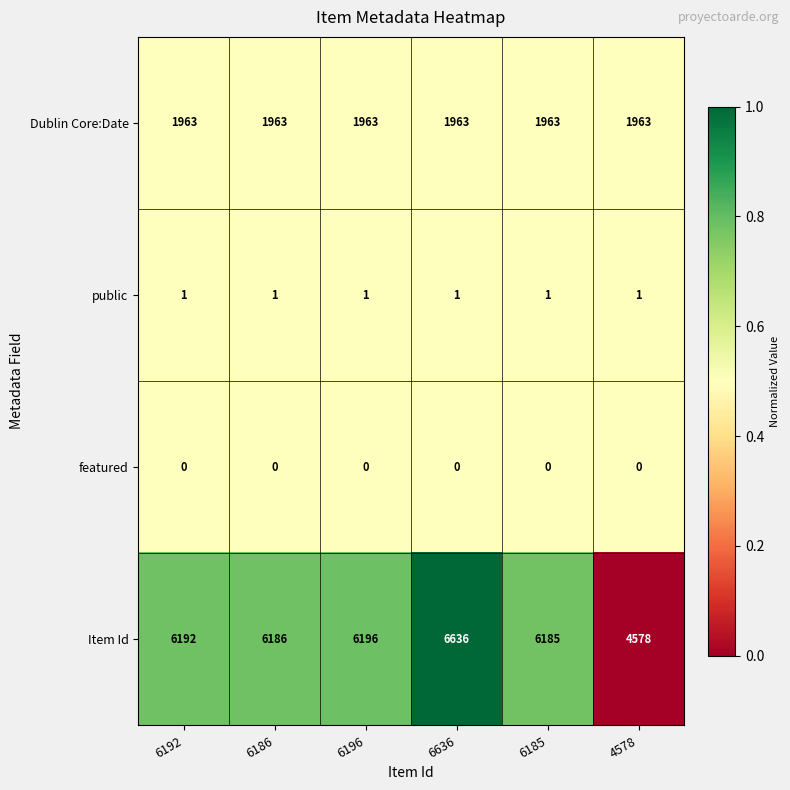

At 4578, list the series in order from largest to smallest.

Item Id, Dublin Core:Date, public, featured